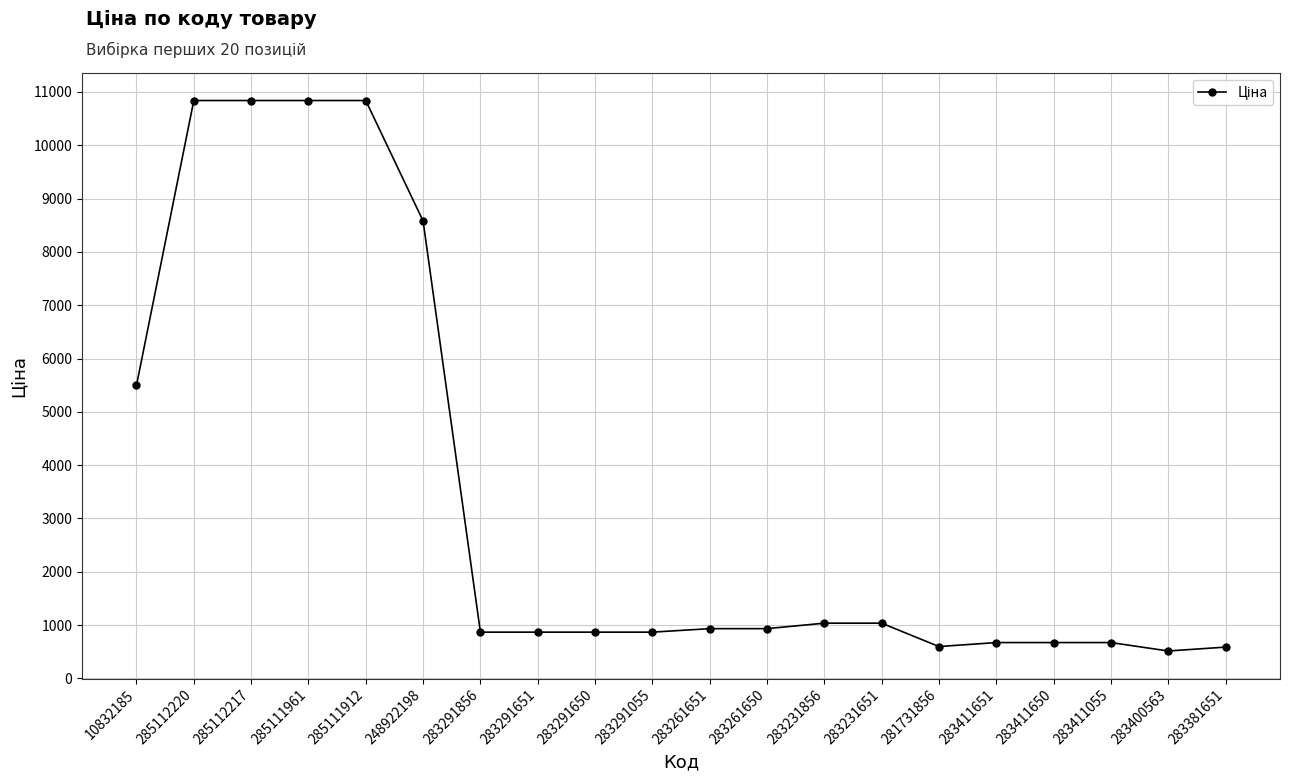

How many lines are shown in the chart?

1